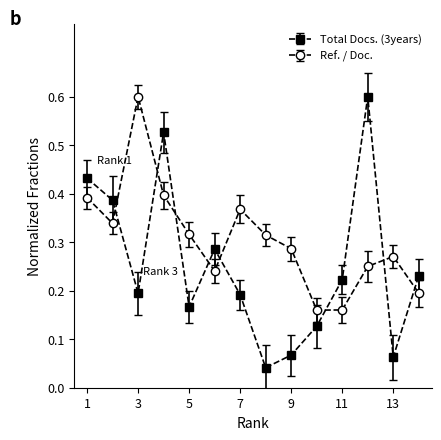

How many intersections are there between Ref. / Doc. and Total Docs. (3years)?

8